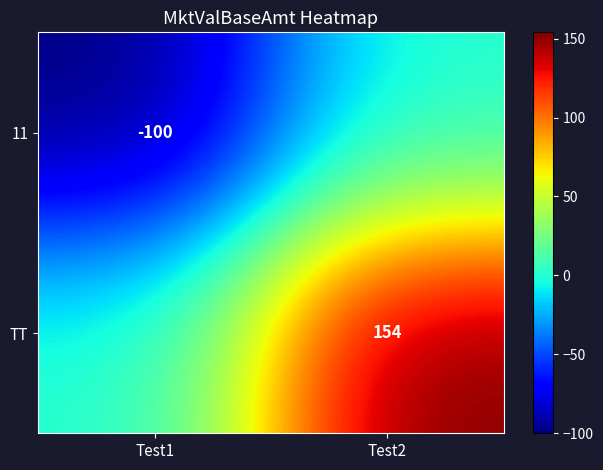

The value of TT at Test2 is 250. True or false?

False